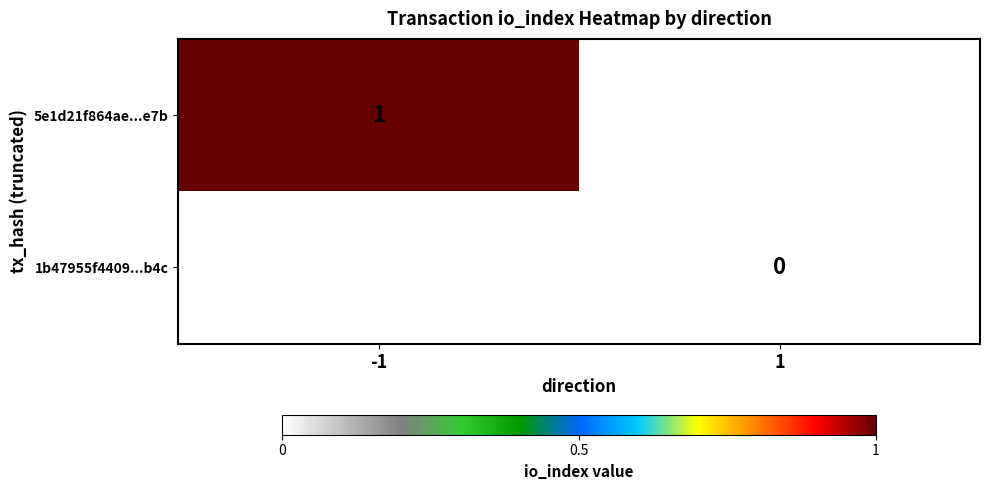

How many categories are shown in the chart?

2